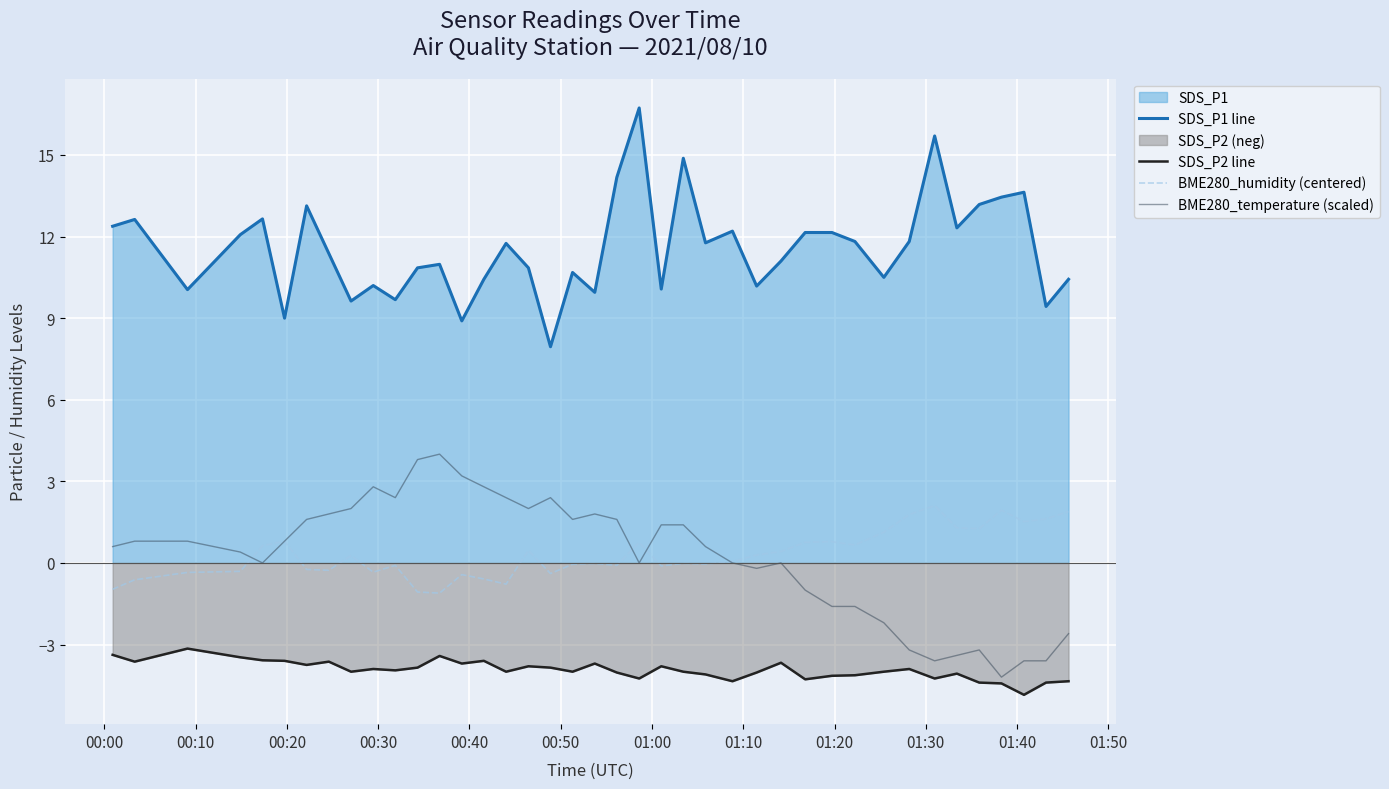

At how many categories does at least one series exceed 2?

40